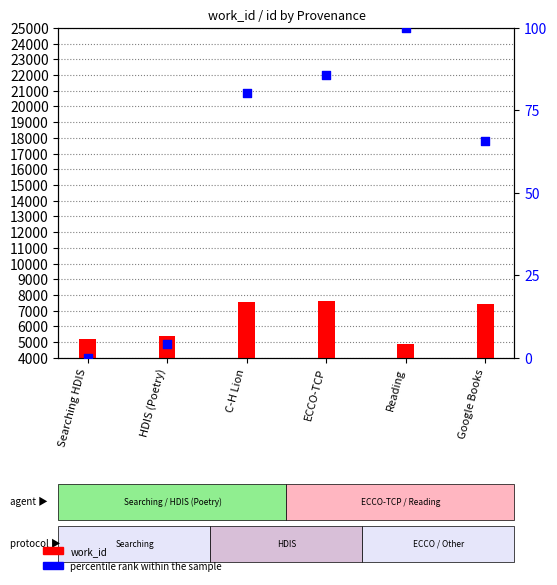

Which series has the largest total across all categories?

work_id